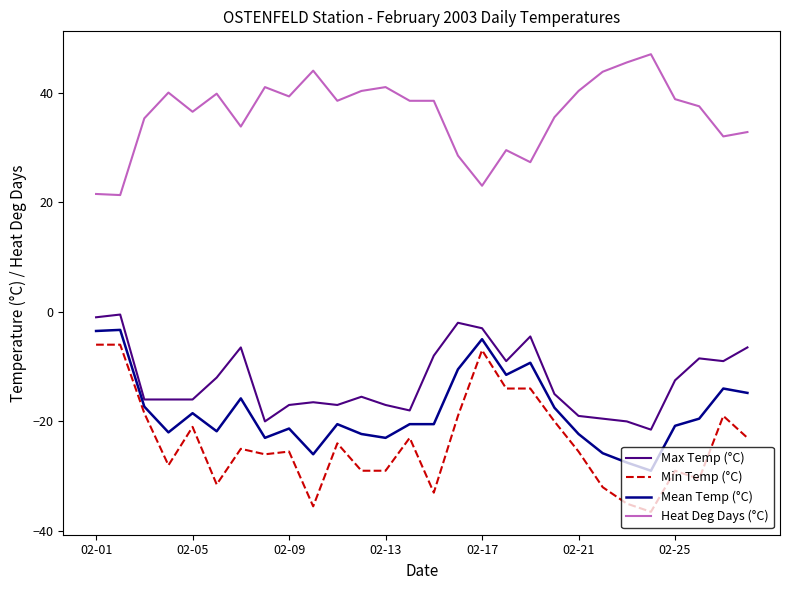

What is the difference between the maximum and minimum values in the Max Temp (°C) series?

21.0